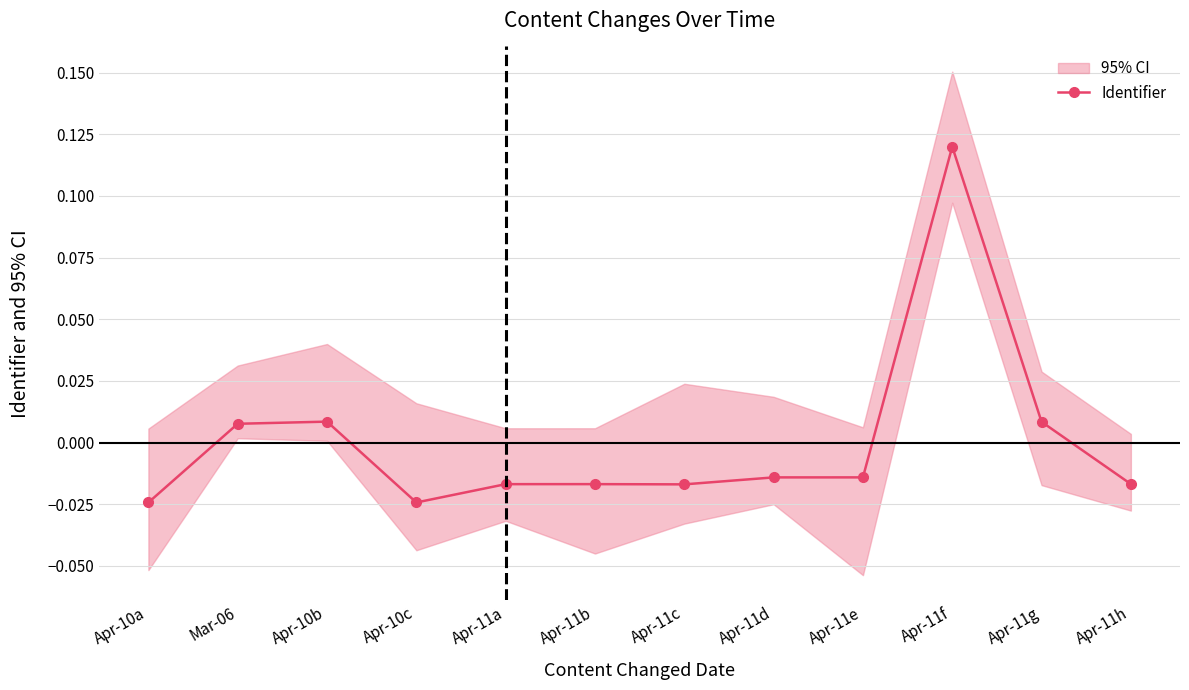

True or false: there are more than 1 points higher than both neighbors.

True